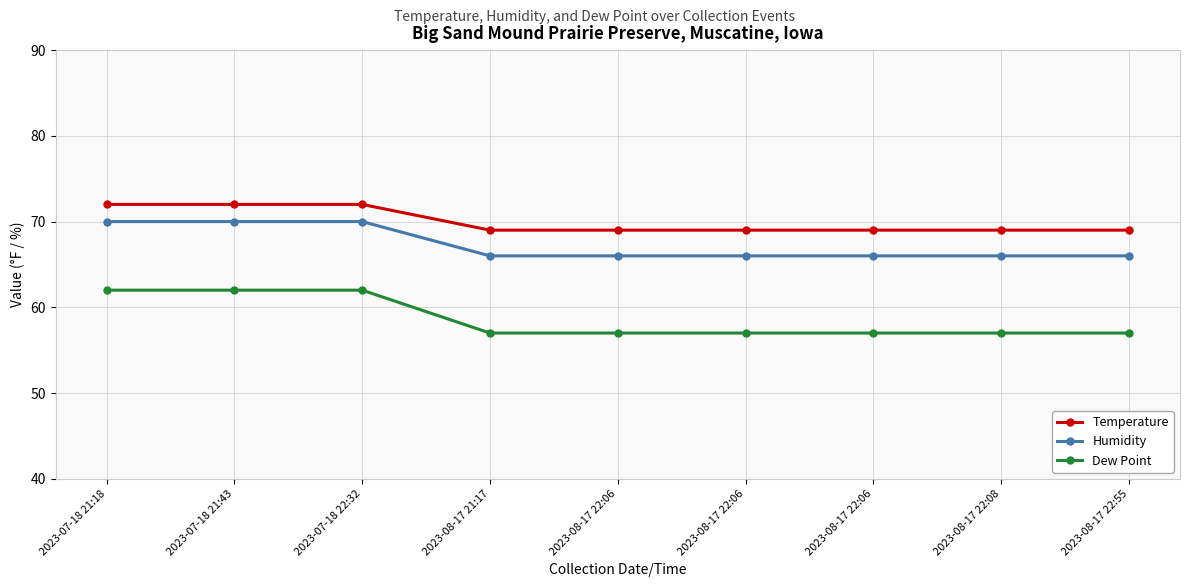

At 2023-07-18 21:18, list the series in order from smallest to largest.

Dew Point, Humidity, Temperature